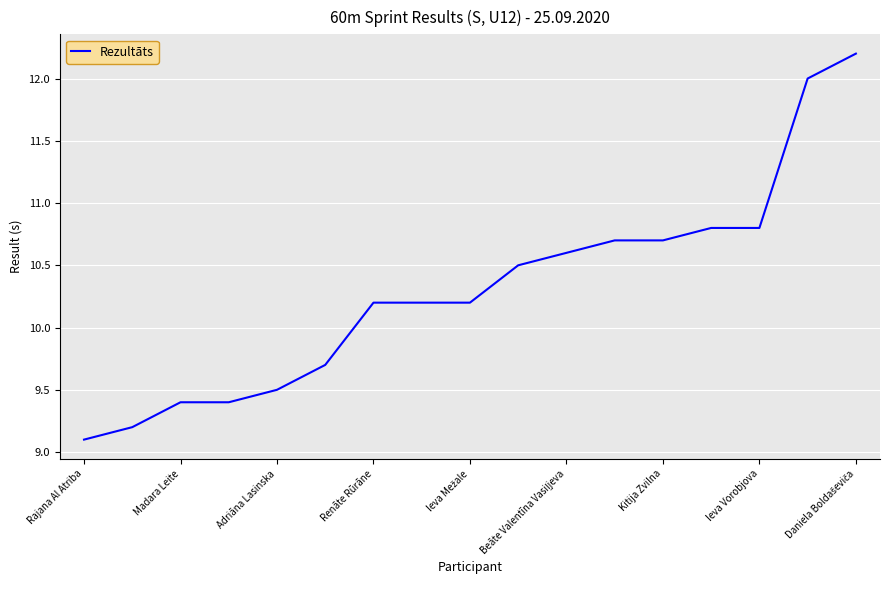

What is the minimum value shown in the chart?

9.1